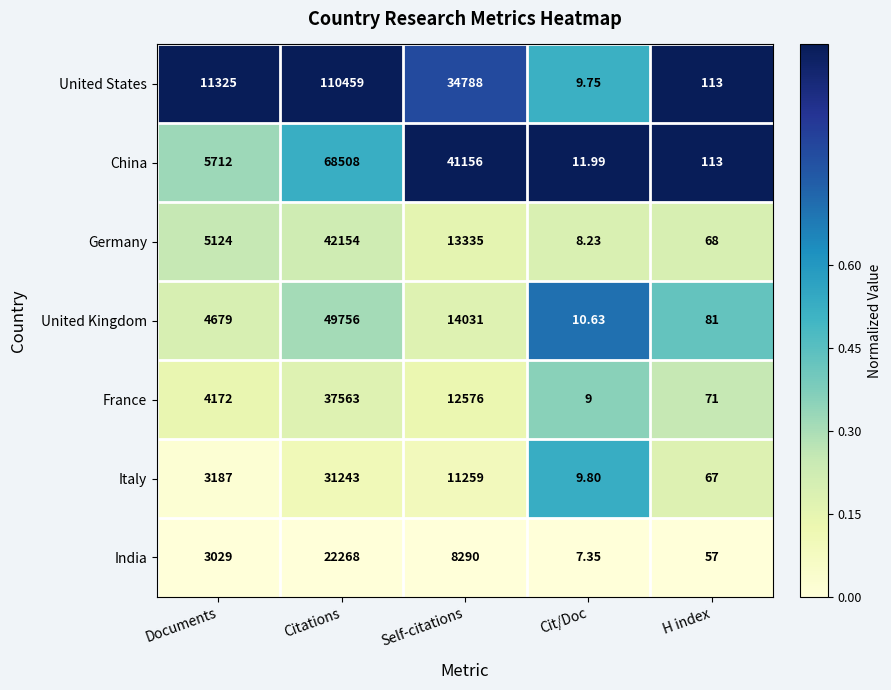

Which series has the widest spread of values?

United States